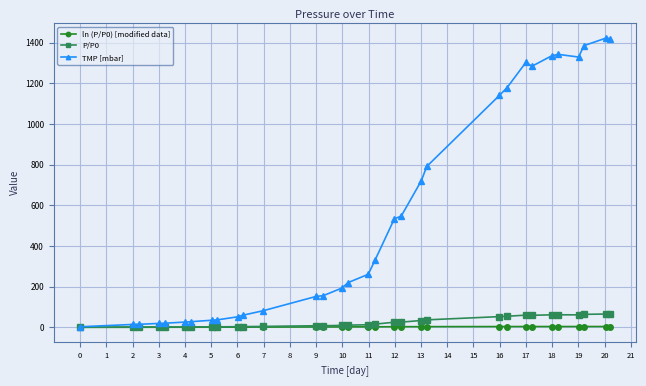

Which series has the largest total across all categories?

TMP [mbar]